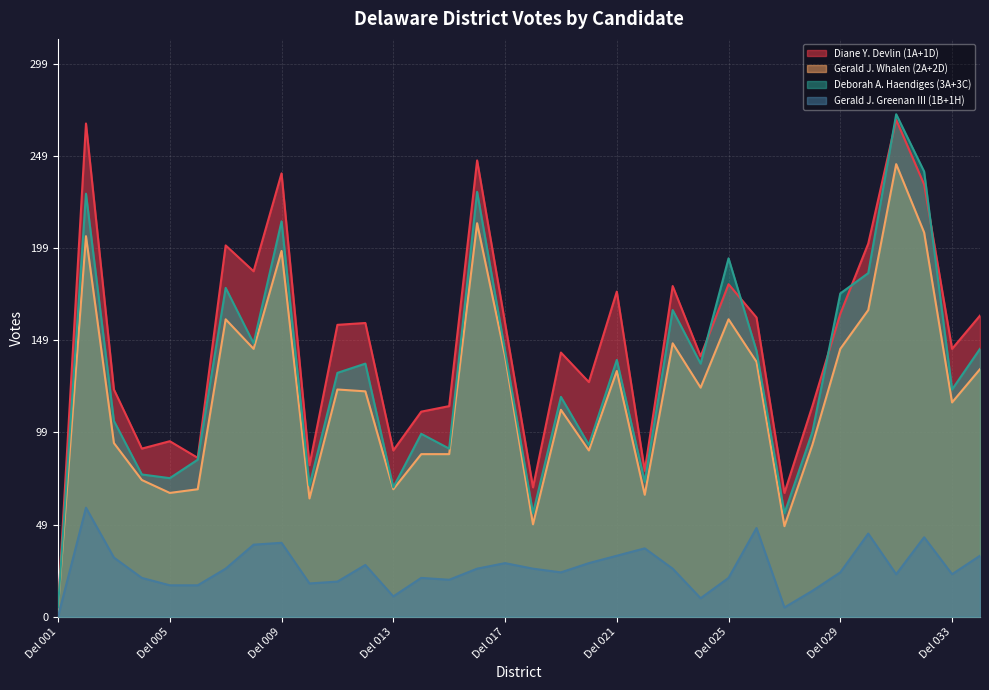

Which category has the lowest value in the Gerald J. Whalen (2A+2D) series?

Del 001